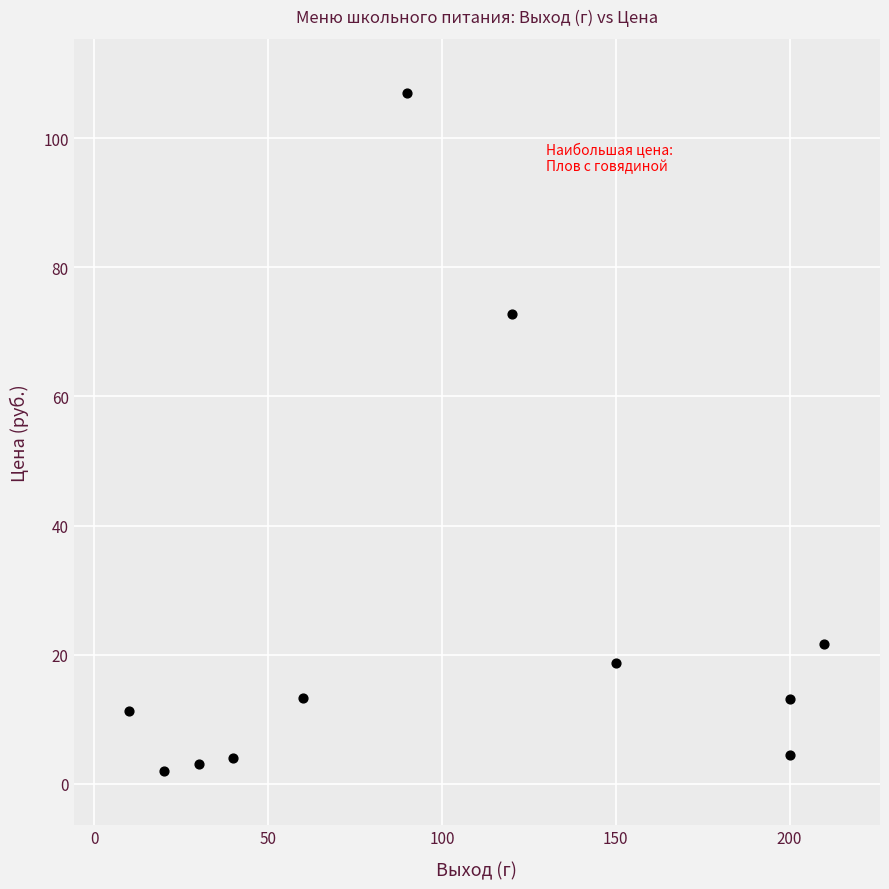

What Y value in the scatter plot is closest to 54?

72.7